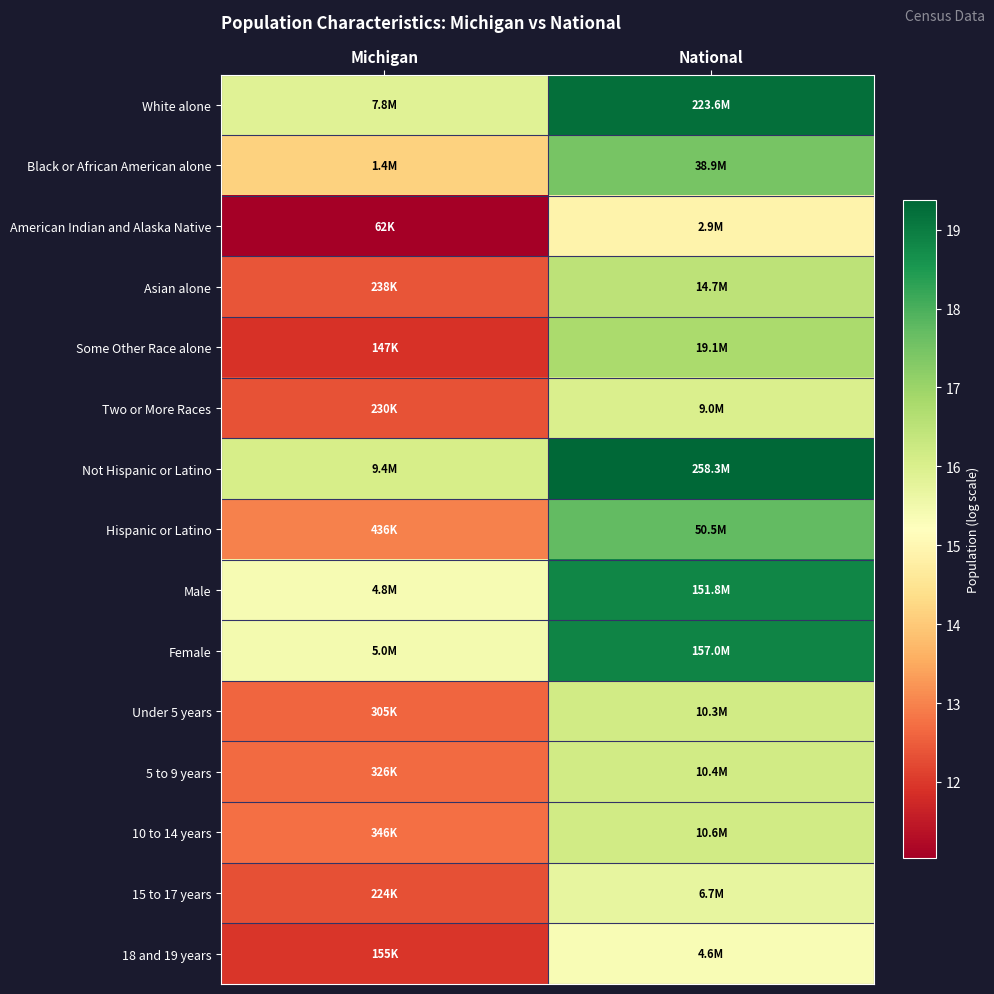

What is the smallest value displayed?

11.0